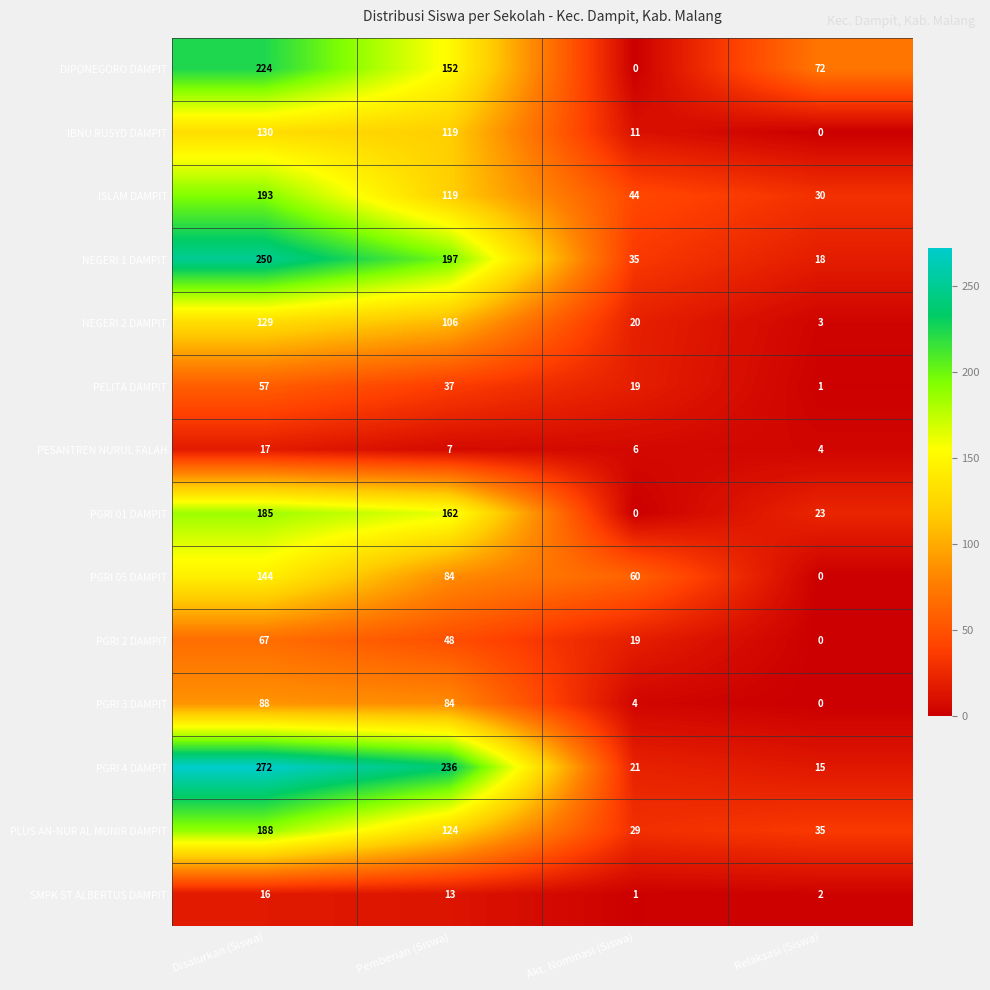

How many data points does each series have?

4